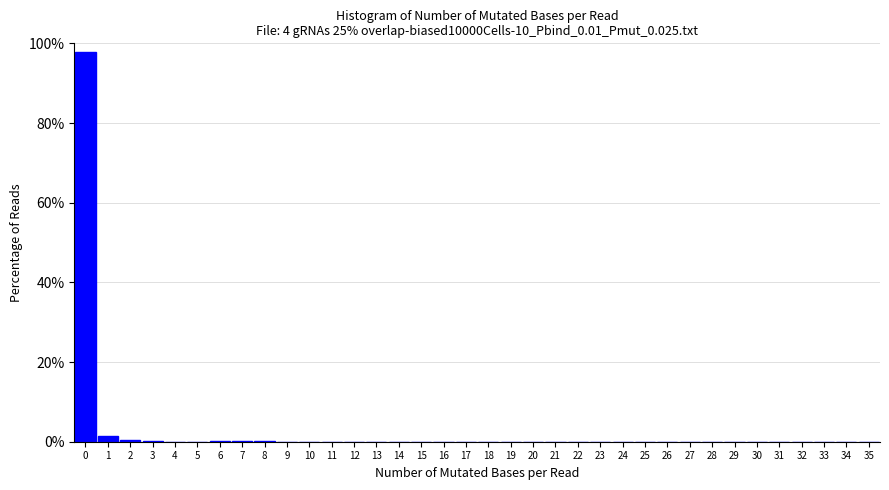

Reading left to right, transcribe this chart: for each bar, give the range it covers on the x-axis and its height. The values are not printed on the chart, so give them approximately, as read against the axis.

-0.5 to 0.5: 98
0.5 to 1.5: under 2
1.5 to 2.5: under 2
2.5 to 3.5: under 2
3.5 to 4.5: 0
4.5 to 5.5: 0
5.5 to 6.5: under 2
6.5 to 7.5: under 2
7.5 to 8.5: under 2
8.5 to 9.5: 0
9.5 to 10.5: 0
10.5 to 11.5: 0
11.5 to 12.5: 0
12.5 to 13.5: 0
13.5 to 14.5: 0
14.5 to 15.5: 0
15.5 to 16.5: 0
16.5 to 17.5: 0
17.5 to 18.5: 0
18.5 to 19.5: 0
19.5 to 20.5: 0
20.5 to 21.5: 0
21.5 to 22.5: 0
22.5 to 23.5: 0
23.5 to 24.5: 0
24.5 to 25.5: 0
25.5 to 26.5: 0
26.5 to 27.5: 0
27.5 to 28.5: 0
28.5 to 29.5: 0
29.5 to 30.5: 0
30.5 to 31.5: 0
31.5 to 32.5: 0
32.5 to 33.5: 0
33.5 to 34.5: 0
34.5 to 35.5: 0